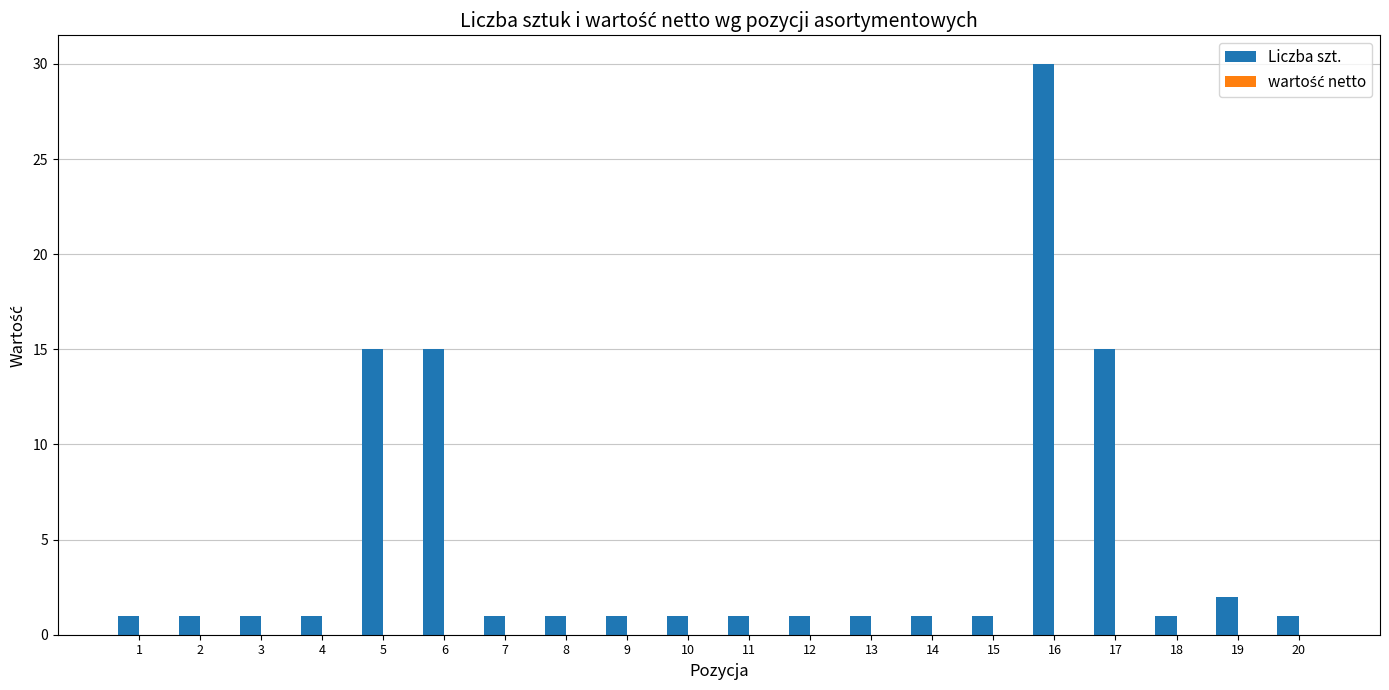

What is the change in value from 12 to 16?

+29